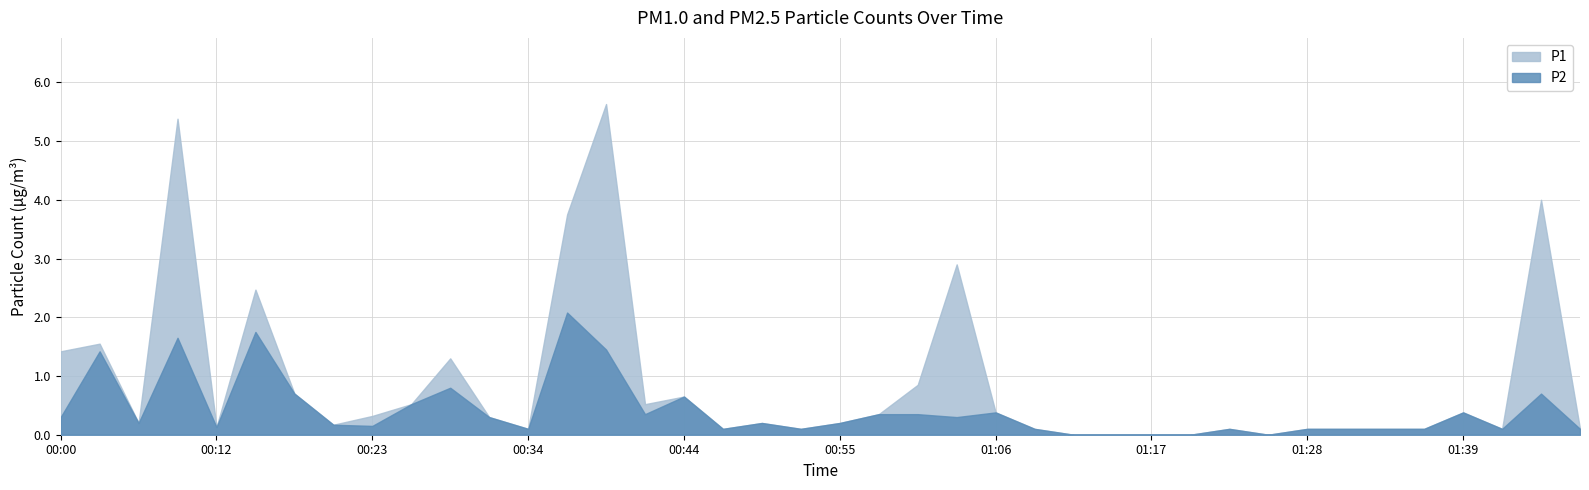

Reading left to right, what are all the values shown in this chart?

P1: 00:00=1.4	00:03=1.6	00:06=0.2	00:09=5.4	00:12=0.1	00:15=2.5	00:17=0.7	00:20=0.2	00:23=0.3	00:25=0.5	00:28=1.3	00:31=0.3	00:34=0.1	00:36=3.8	00:39=5.6	00:41=0.5	00:44=0.7	00:47=0.1	00:50=0.2	00:53=0.1	00:55=0.2	00:58=0.3	01:01=0.8	01:04=2.9	01:06=0.4	01:09=0.1	01:12=0.0	01:15=0.0	01:17=0.0	01:20=0.0	01:23=0.1	01:26=0.0	01:28=0.1	01:31=0.1	01:34=0.1	01:36=0.1	01:39=0.4	01:42=0.1	01:45=4.0	01:47=0.1
P2: 00:00=0.3	00:03=1.4	00:06=0.2	00:09=1.6	00:12=0.1	00:15=1.8	00:17=0.7	00:20=0.2	00:23=0.1	00:25=0.5	00:28=0.8	00:31=0.3	00:34=0.1	00:36=2.1	00:39=1.4	00:41=0.3	00:44=0.7	00:47=0.1	00:50=0.2	00:53=0.1	00:55=0.2	00:58=0.3	01:01=0.3	01:04=0.3	01:06=0.4	01:09=0.1	01:12=0.0	01:15=0.0	01:17=0.0	01:20=0.0	01:23=0.1	01:26=0.0	01:28=0.1	01:31=0.1	01:34=0.1	01:36=0.1	01:39=0.4	01:42=0.1	01:45=0.7	01:47=0.1